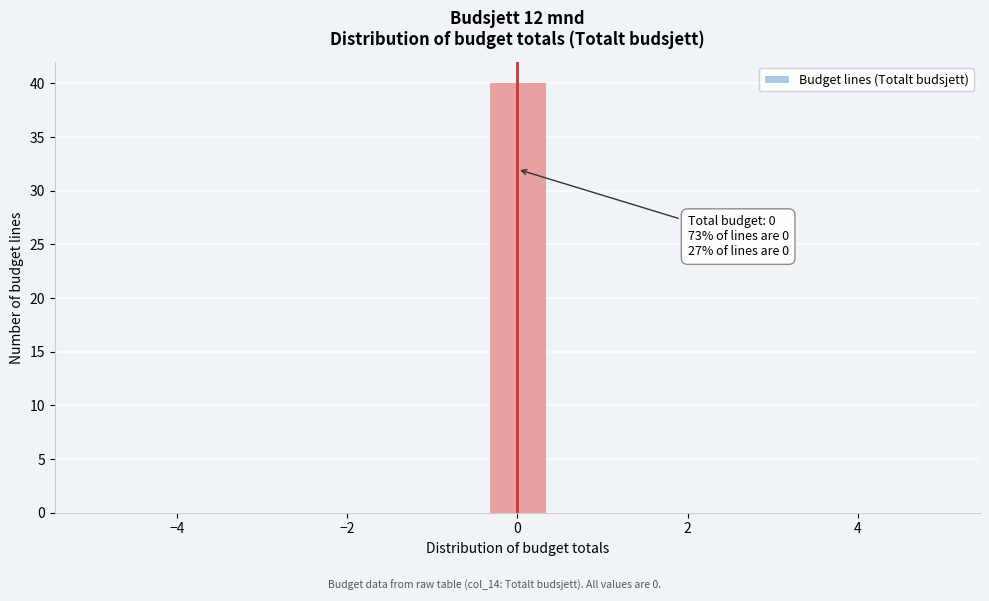

Read against the x-axis, roughly where is the centre of the tallest bar?

0.0